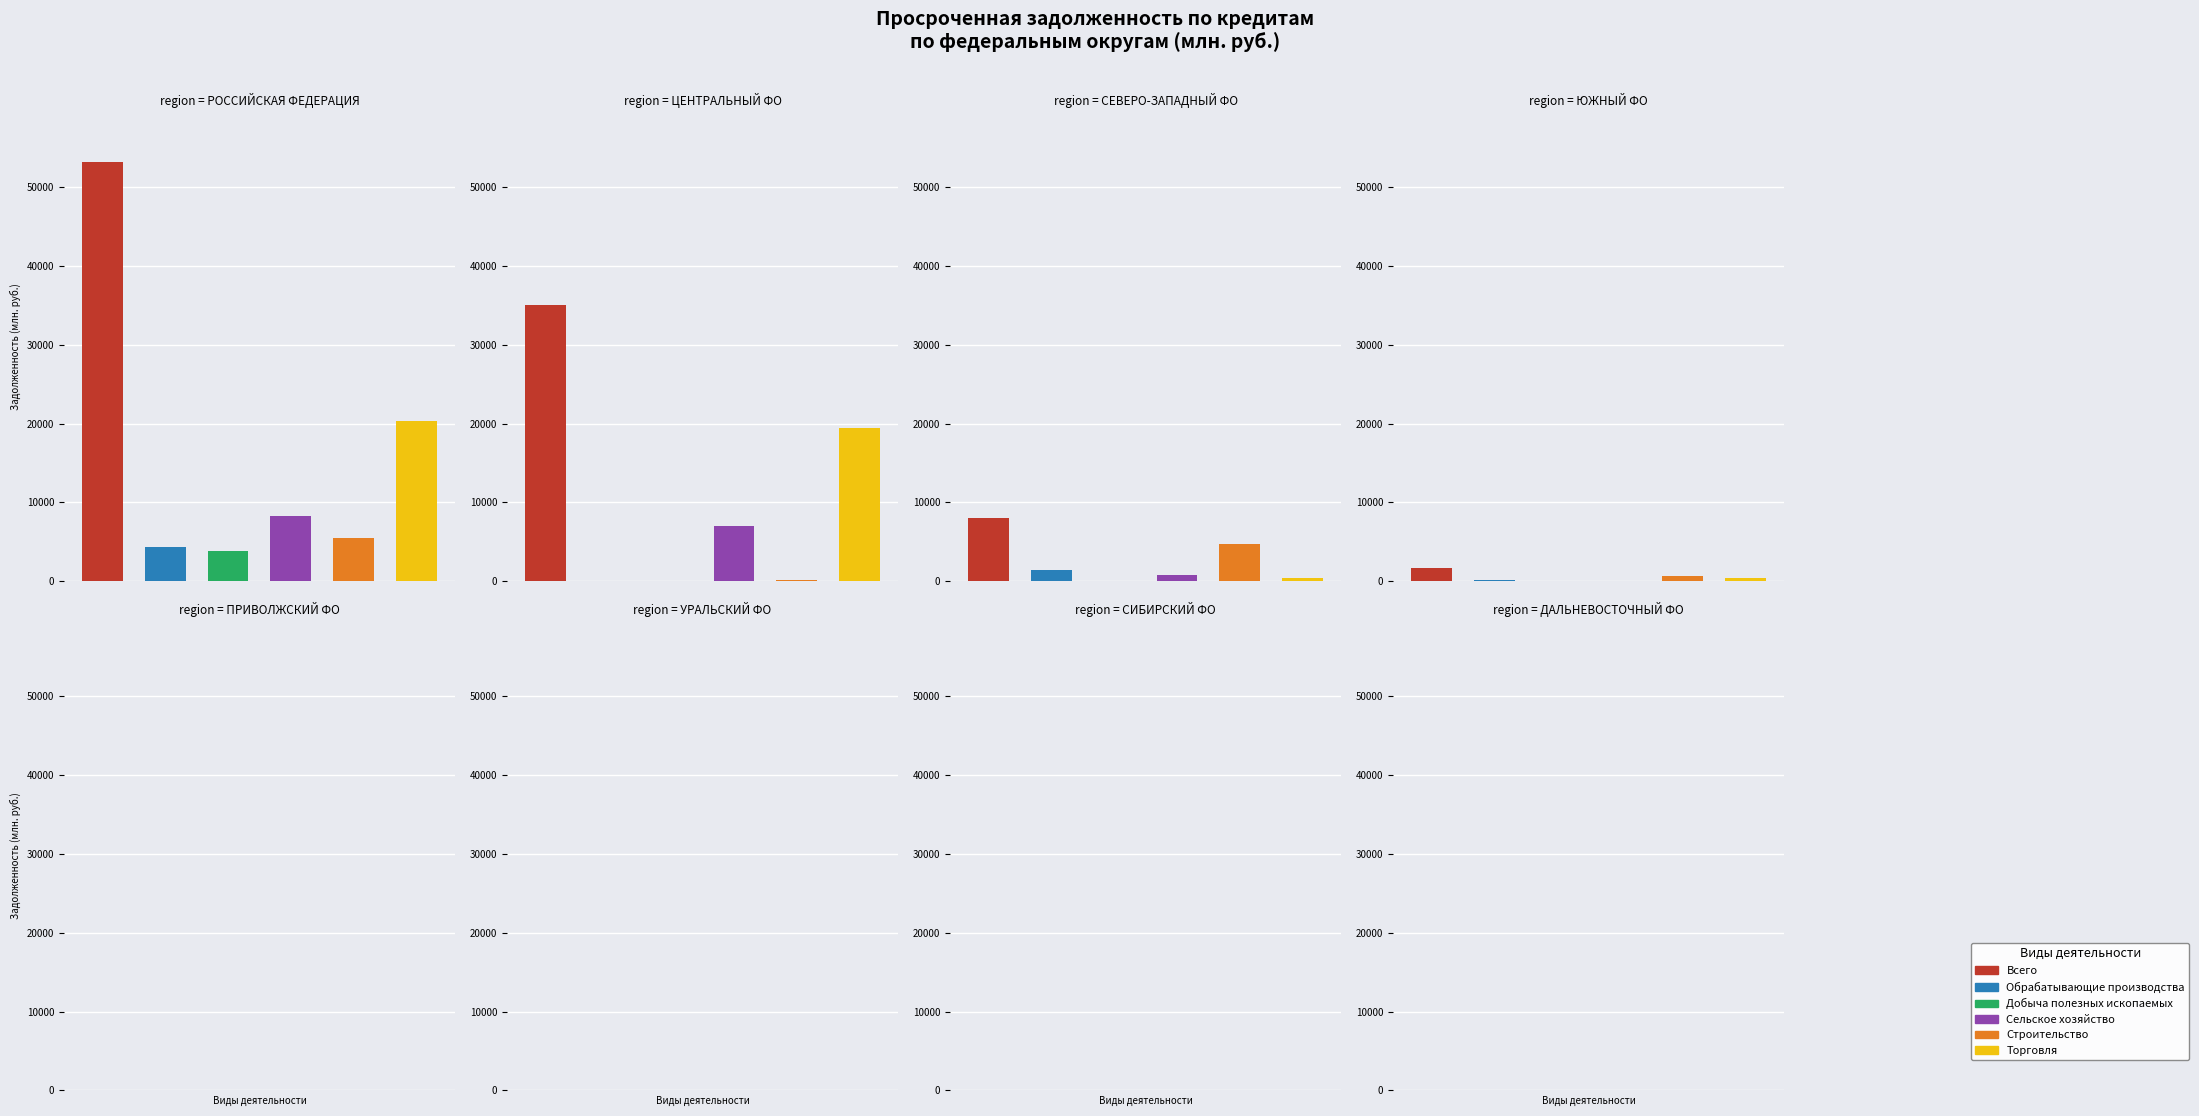

Reading left to right, list all the values displayed in this chart.

Всего: 0=53136	1=35012	2=8002	3=1678	4=0	5=0	6=0	7=0
Обрабатывающие производства: 0=4372	1=95	2=1428	3=185	4=0	5=0	6=0	7=0
Добыча полезных ископаемых: 0=3887	1=0	2=0	3=0	4=0	5=0	6=0	7=0
Сельское хозяйство: 0=8264	1=7024	2=757	3=19	4=0	5=0	6=0	7=0
Строительство: 0=5487	1=118	2=4706	3=658	4=0	5=0	6=0	7=0
Торговля: 0=20392	1=19422	2=432	3=390	4=0	5=0	6=0	7=0